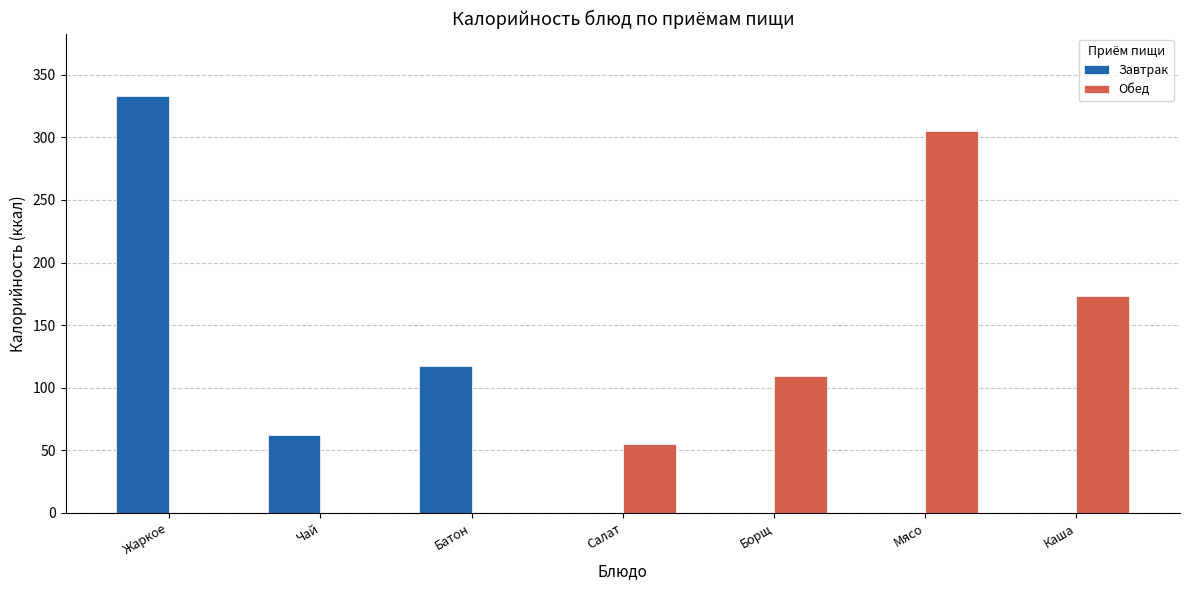

At which label is Завтрак closest to 166?

Батон